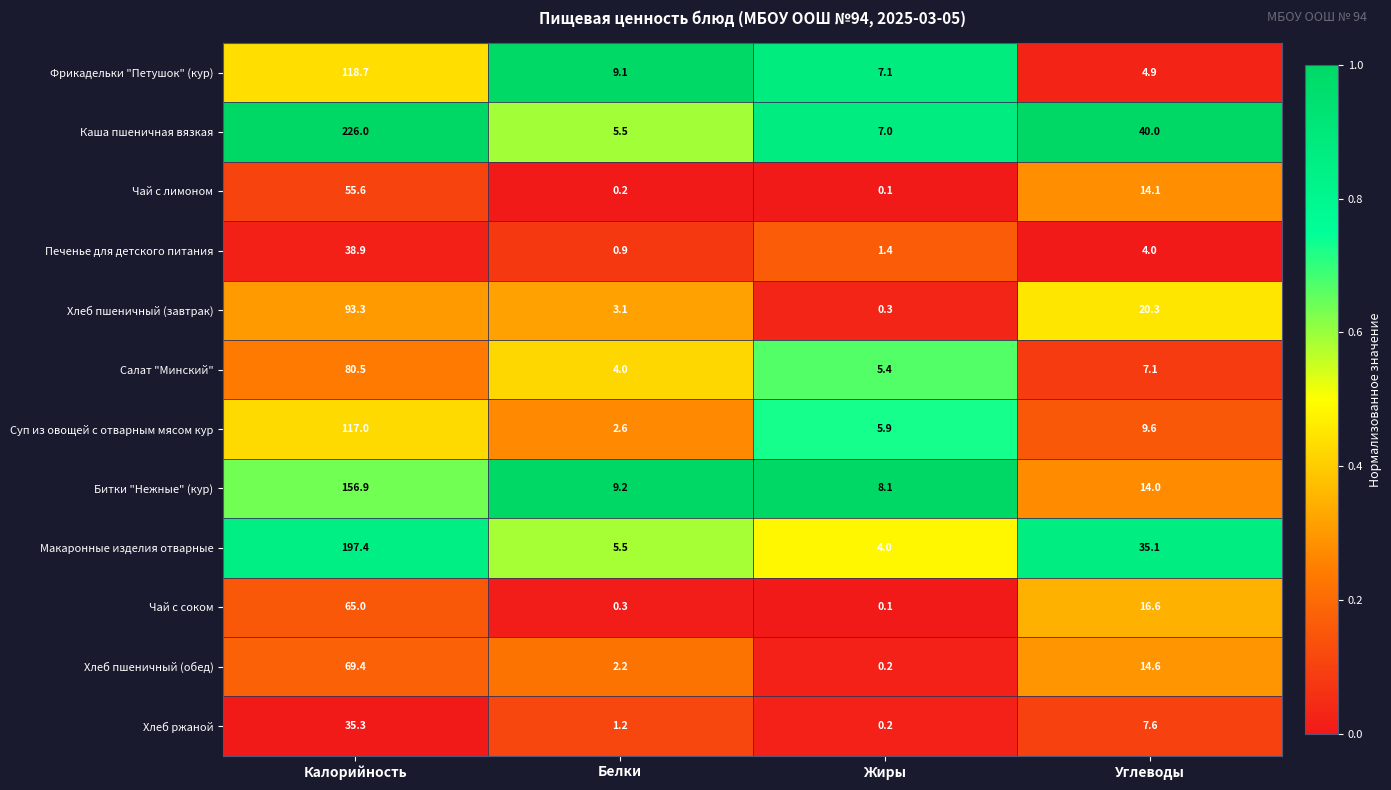

What is the difference between the highest and lowest values at Белки?

9.0